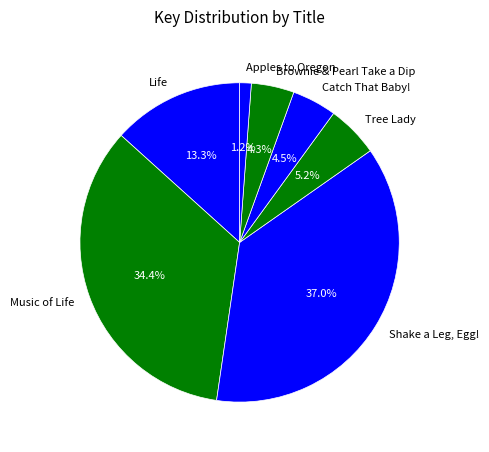

Does Brownie & Pearl Take a Dip represent more than half of the total?

No